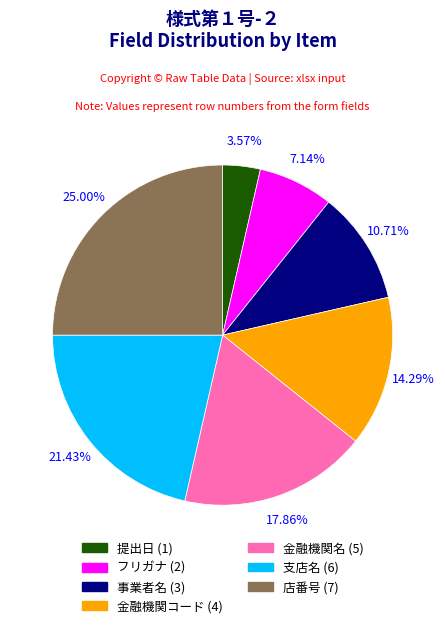

Is there a majority slice in this chart?

No